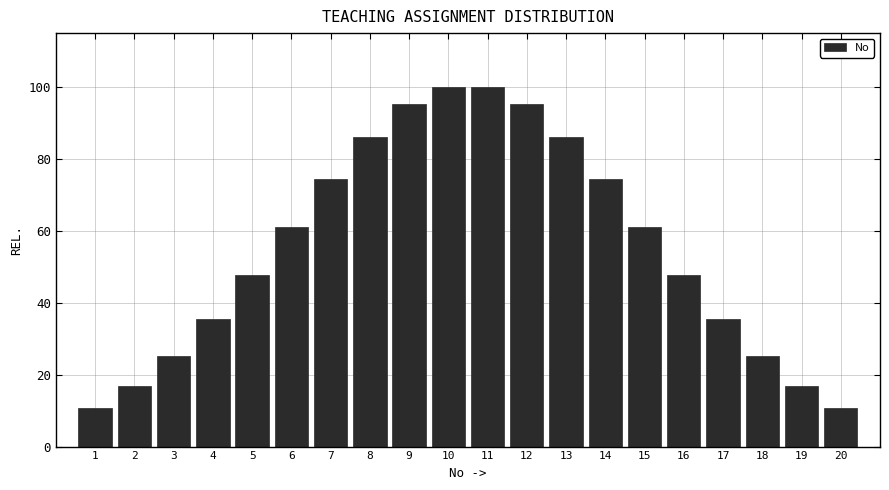

Reading right to left, list all the values displayed in this chart.

10.8	16.9	25.1	35.5	47.7	61.0	74.4	86.2	95.2	100.0	100.0	95.2	86.2	74.4	61.0	47.7	35.5	25.1	16.9	10.8